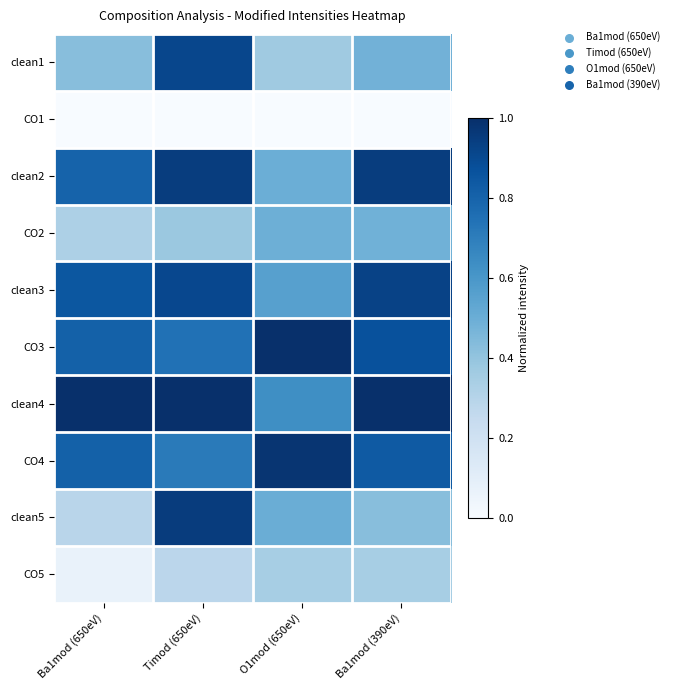

Reading right to left, extract all data points from this chart.

clean1: Ba1mod (390eV)=0.5	O1mod (650eV)=0.4	Timod (650eV)=0.9	Ba1mod (650eV)=0.4
CO1: Ba1mod (390eV)=0.0	O1mod (650eV)=0.0	Timod (650eV)=0.0	Ba1mod (650eV)=0.0
clean2: Ba1mod (390eV)=0.9	O1mod (650eV)=0.5	Timod (650eV)=0.9	Ba1mod (650eV)=0.8
CO2: Ba1mod (390eV)=0.5	O1mod (650eV)=0.5	Timod (650eV)=0.4	Ba1mod (650eV)=0.3
clean3: Ba1mod (390eV)=0.9	O1mod (650eV)=0.6	Timod (650eV)=0.9	Ba1mod (650eV)=0.8
CO3: Ba1mod (390eV)=0.9	O1mod (650eV)=1.0	Timod (650eV)=0.7	Ba1mod (650eV)=0.8
clean4: Ba1mod (390eV)=1.0	O1mod (650eV)=0.6	Timod (650eV)=1.0	Ba1mod (650eV)=1.0
CO4: Ba1mod (390eV)=0.8	O1mod (650eV)=1.0	Timod (650eV)=0.7	Ba1mod (650eV)=0.8
clean5: Ba1mod (390eV)=0.4	O1mod (650eV)=0.5	Timod (650eV)=1.0	Ba1mod (650eV)=0.3
CO5: Ba1mod (390eV)=0.3	O1mod (650eV)=0.3	Timod (650eV)=0.3	Ba1mod (650eV)=0.1